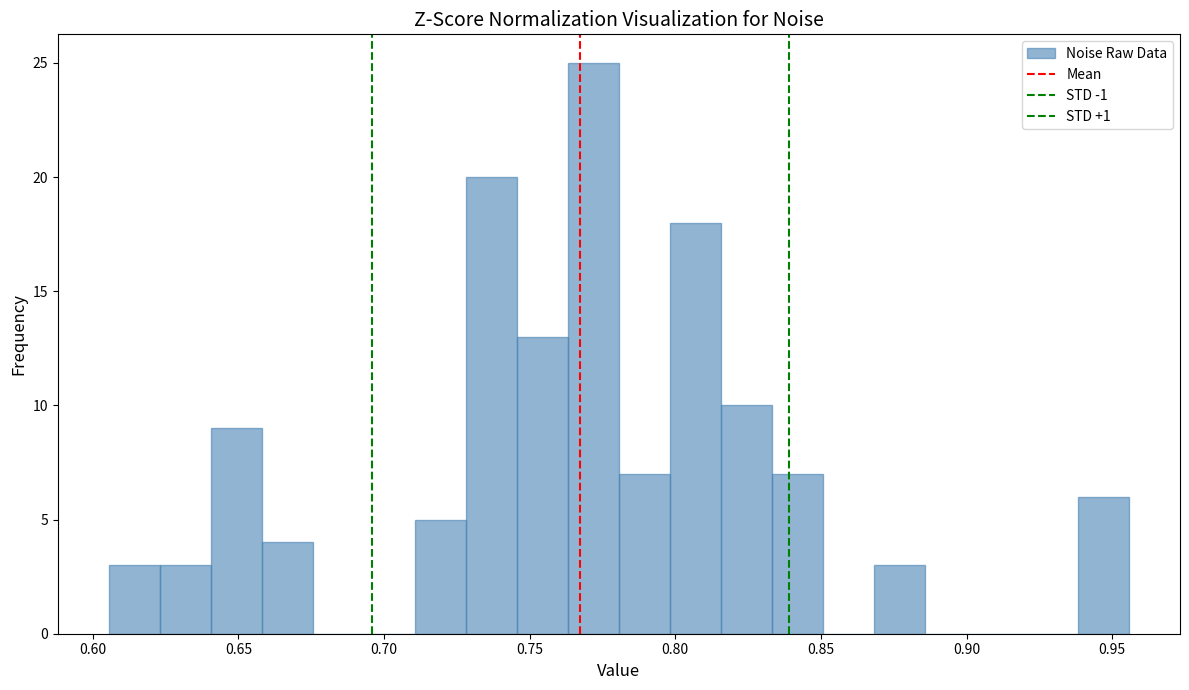

Read against the x-axis, roughly where is the centre of the tallest bar?

0.770